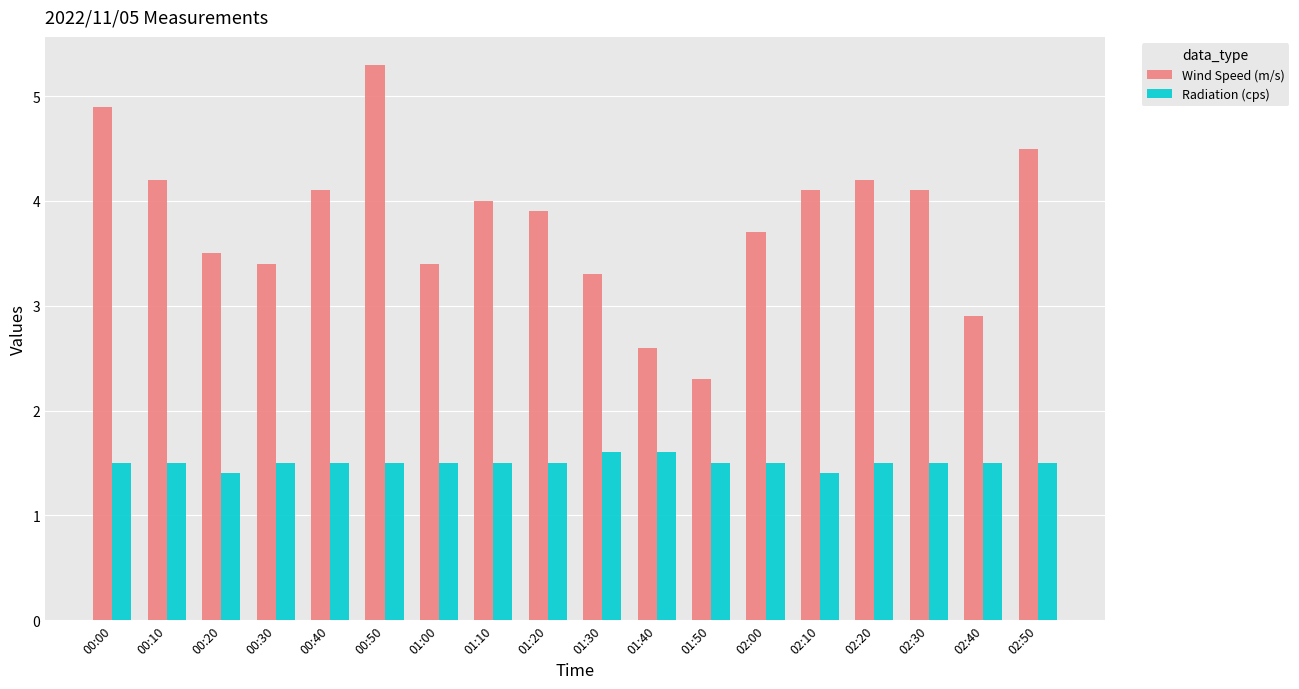

What value does the Wind Speed (m/s) series have at 00:20?

3.5